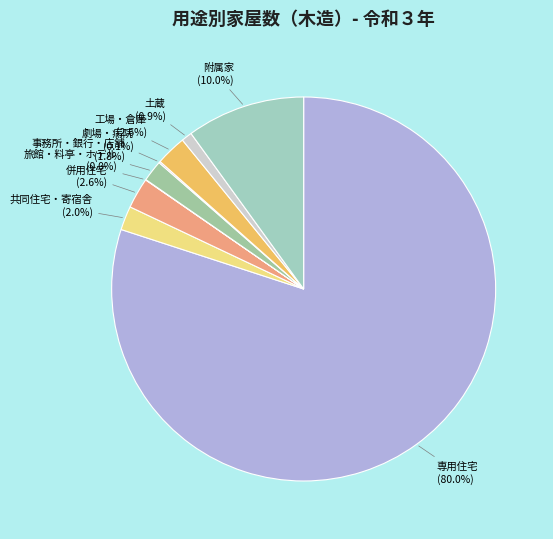

To the nearest percent, what is the difference between the largest and smallest slice percentages?

80%